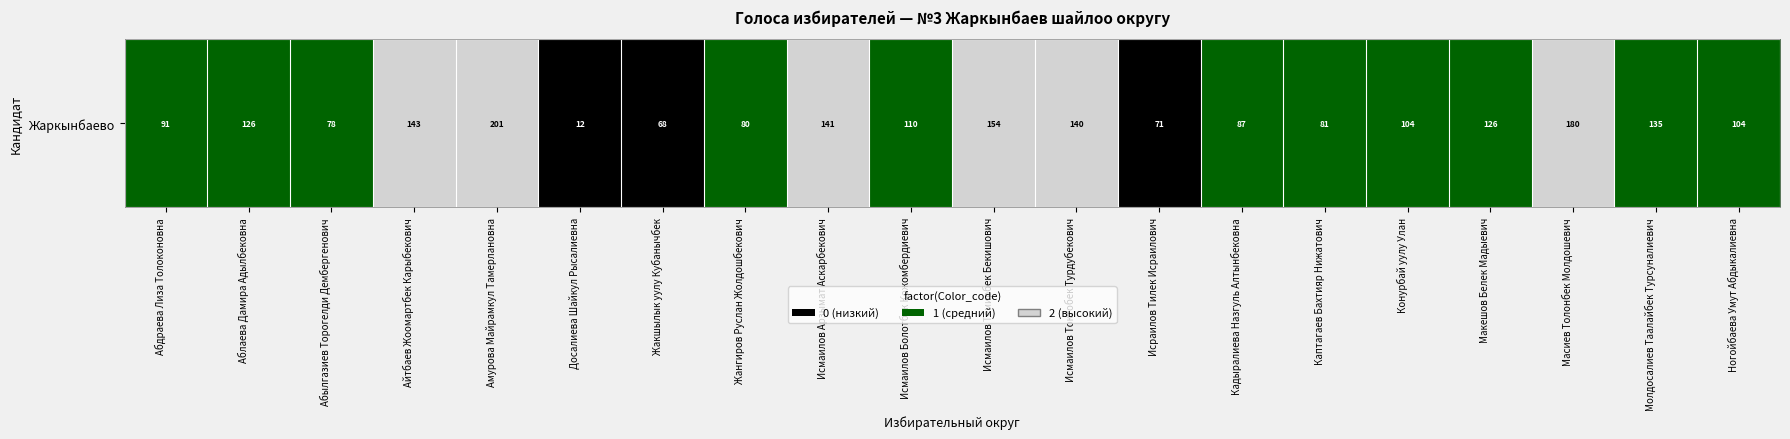

The chart shows a value of 1 at Конурбай уулу Улан. True or false?

True